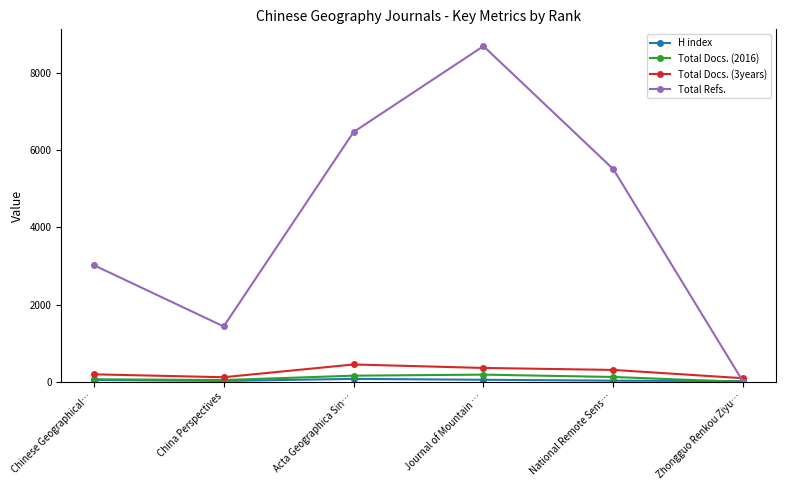

What is the lowest value of the Total Docs. (3years) series?

95